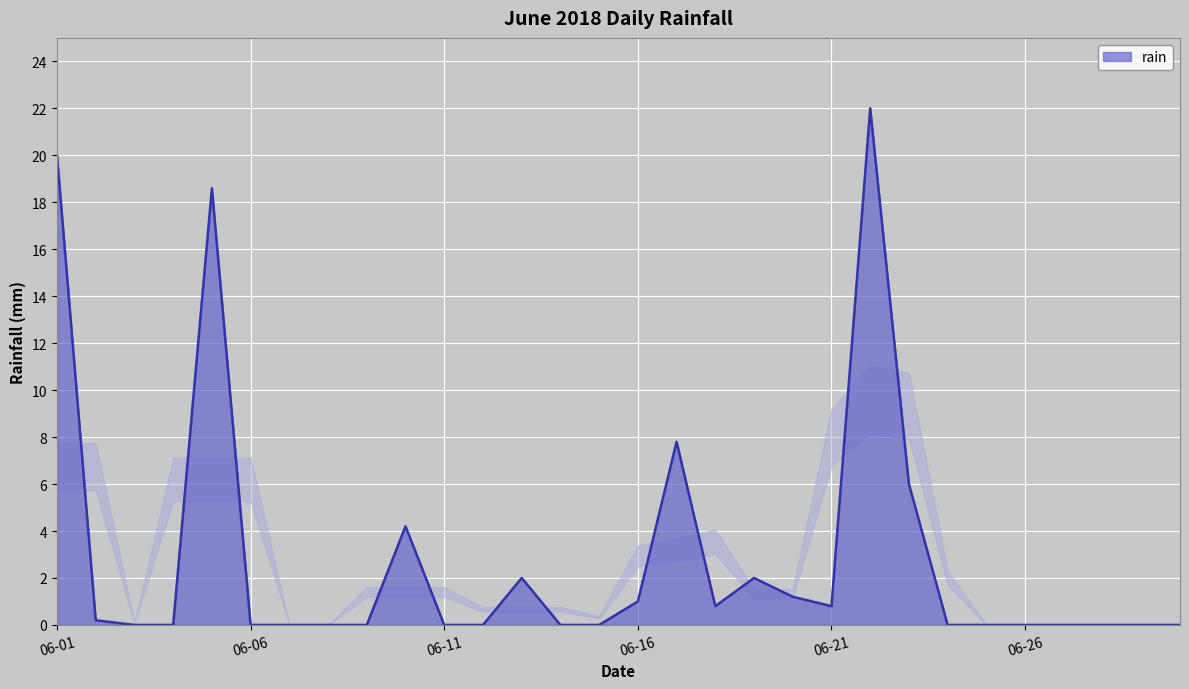

What is the average value?

2.9